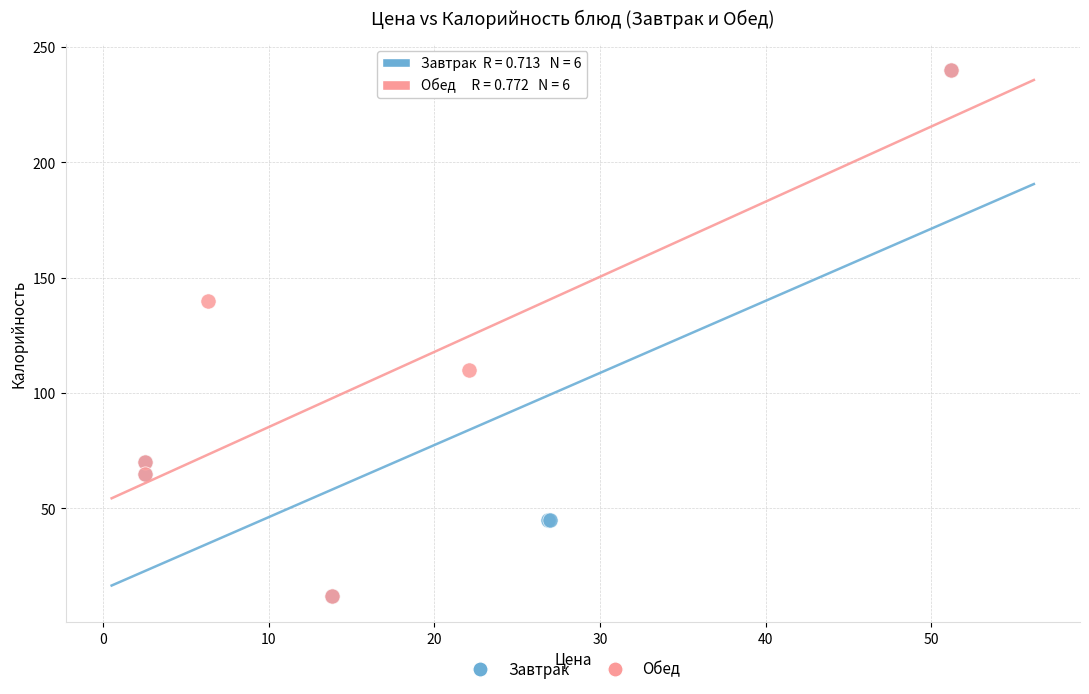

What are all the series names shown in the legend?

Завтрак, Обед